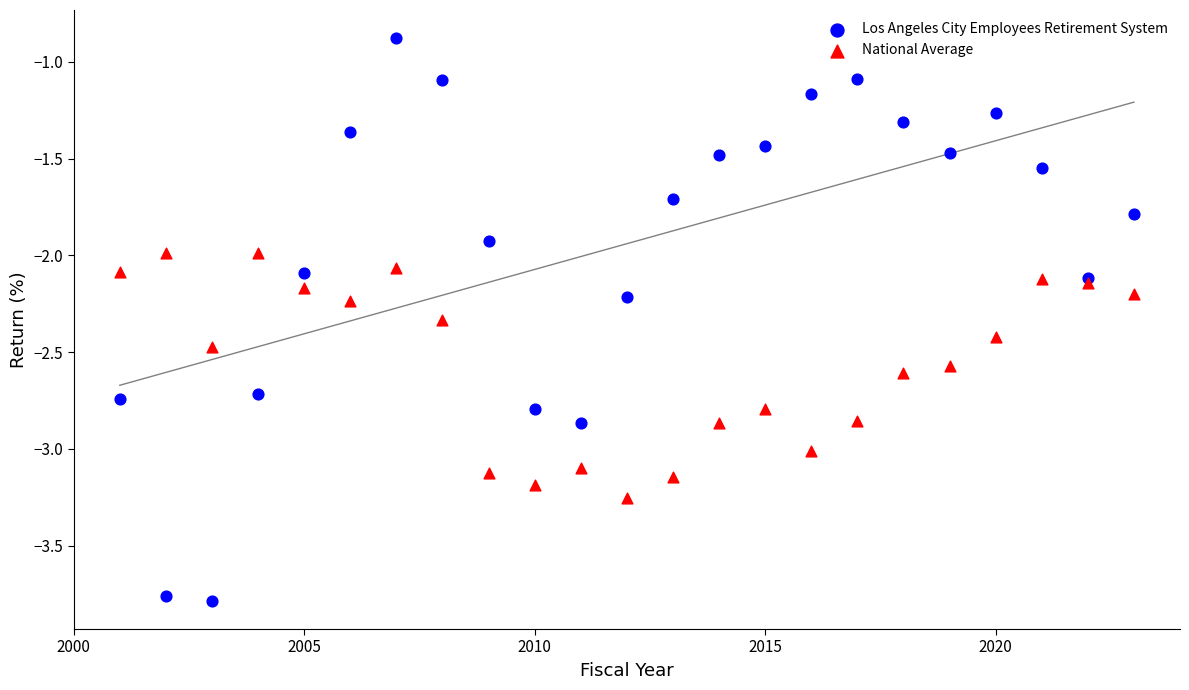

Which series contains the lowest Y value?

Los Angeles City Employees Retirement System